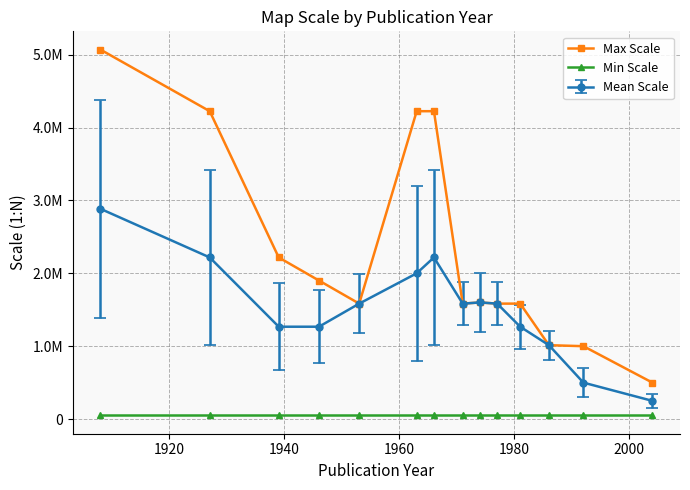

True or false: Min Scale and Max Scale intersect in this chart.

False